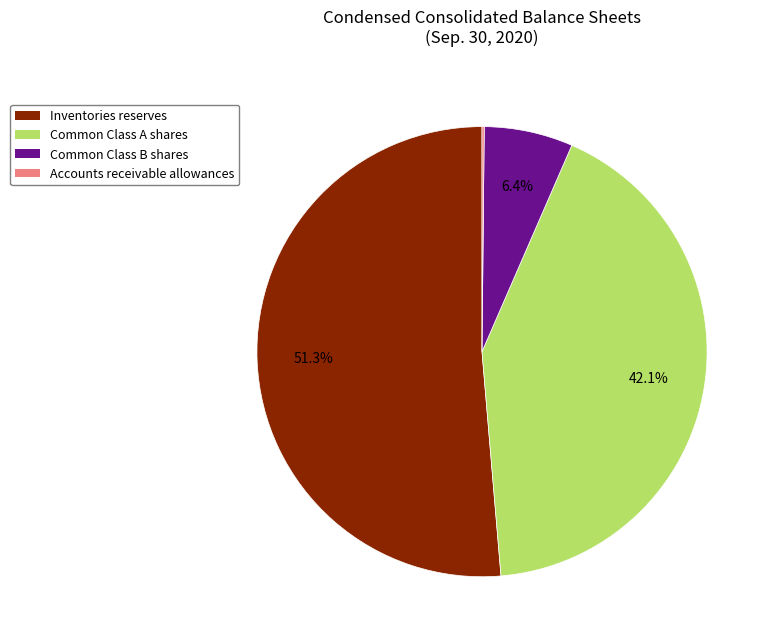

Is there a majority slice in this chart?

Yes